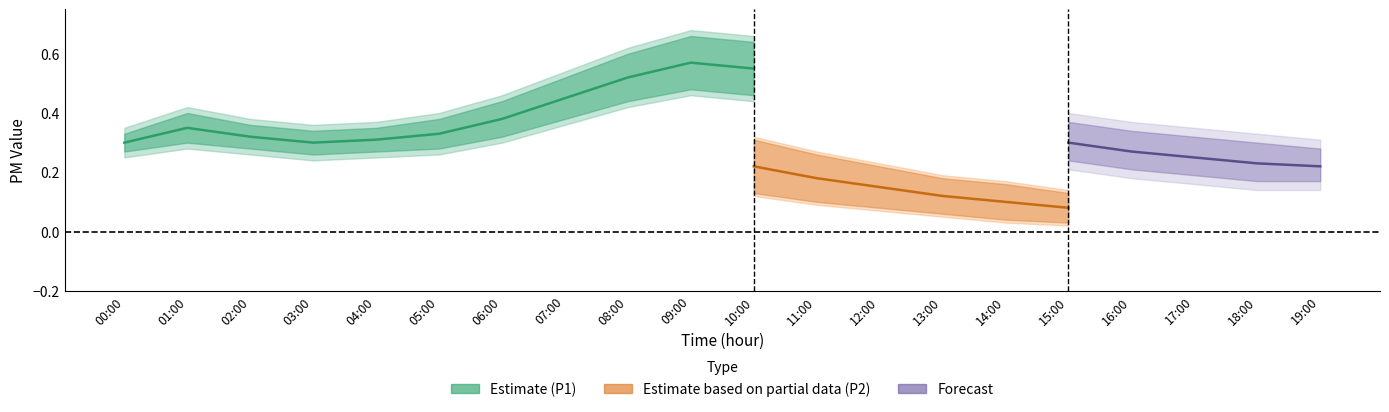

What is the value of the P1_lower point at the 2nd from the left?

0.3